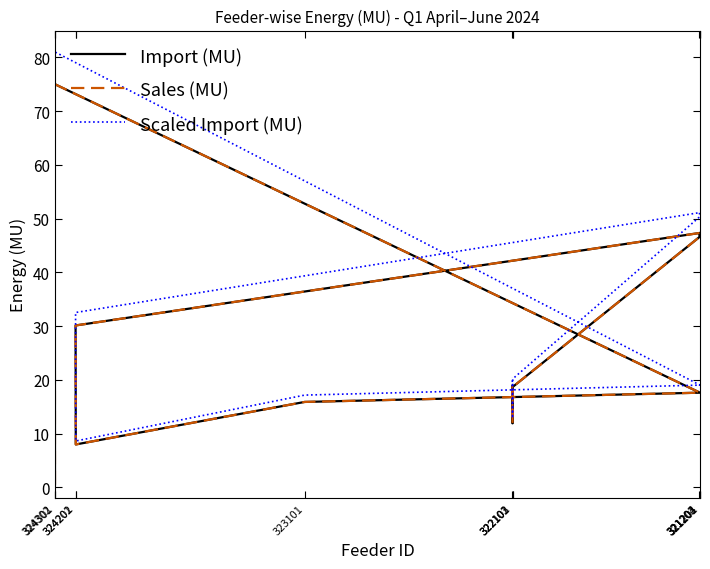

What is the label of the 5th point from the left?

324201